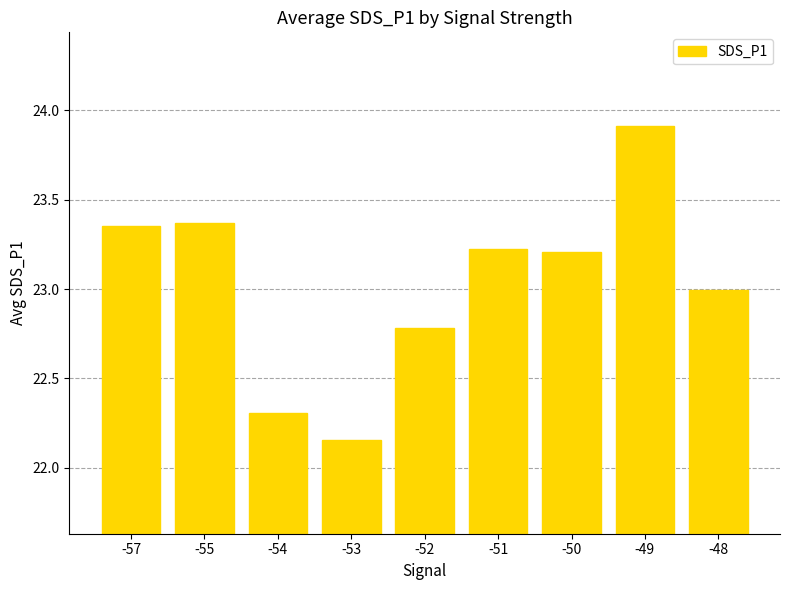

Where does the data first go above 23?

-57